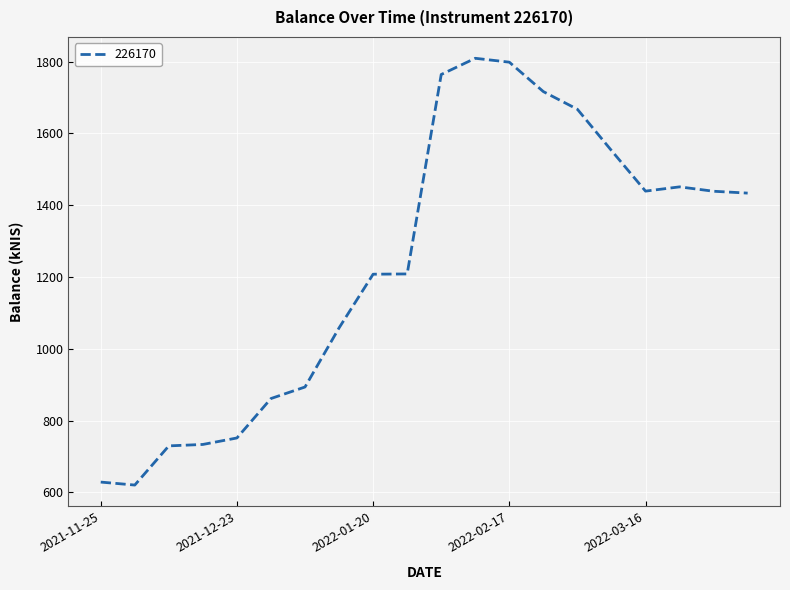

What is the minimum value shown in the chart?

620.7